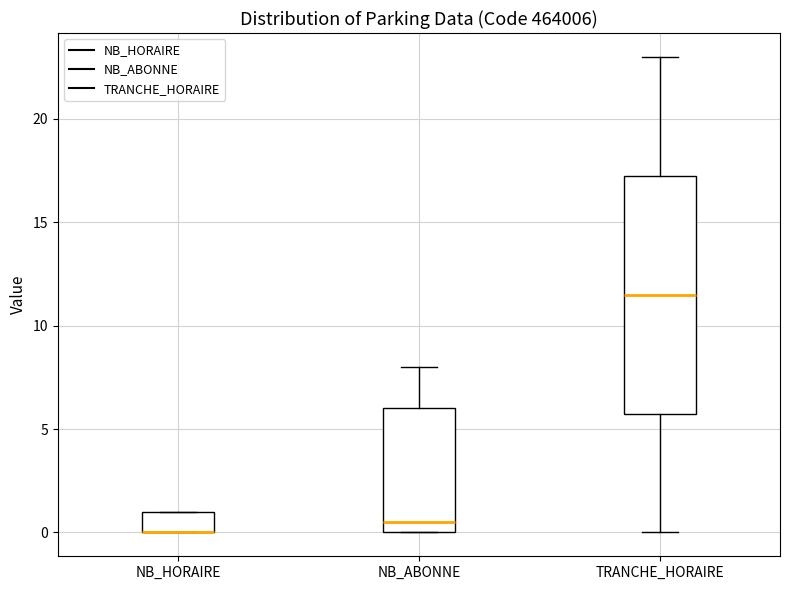

Comparing the boxes themselves (not the whiskers), which one is the tallest?

TRANCHE_HORAIRE